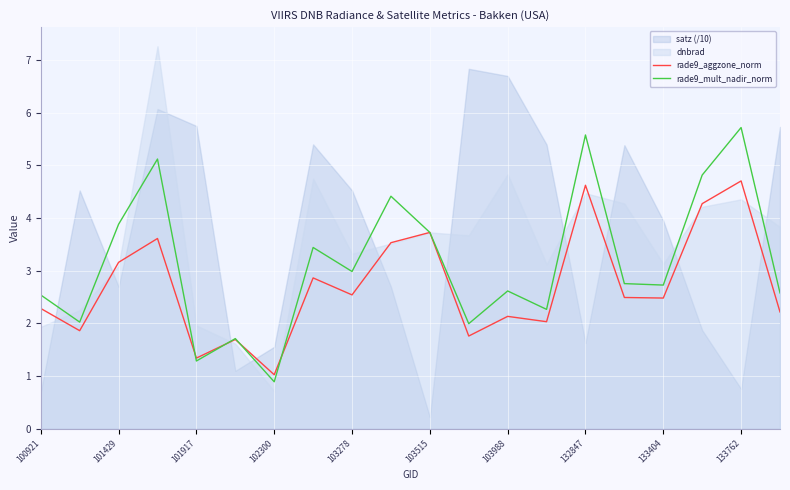

What position from the right is 11?

9